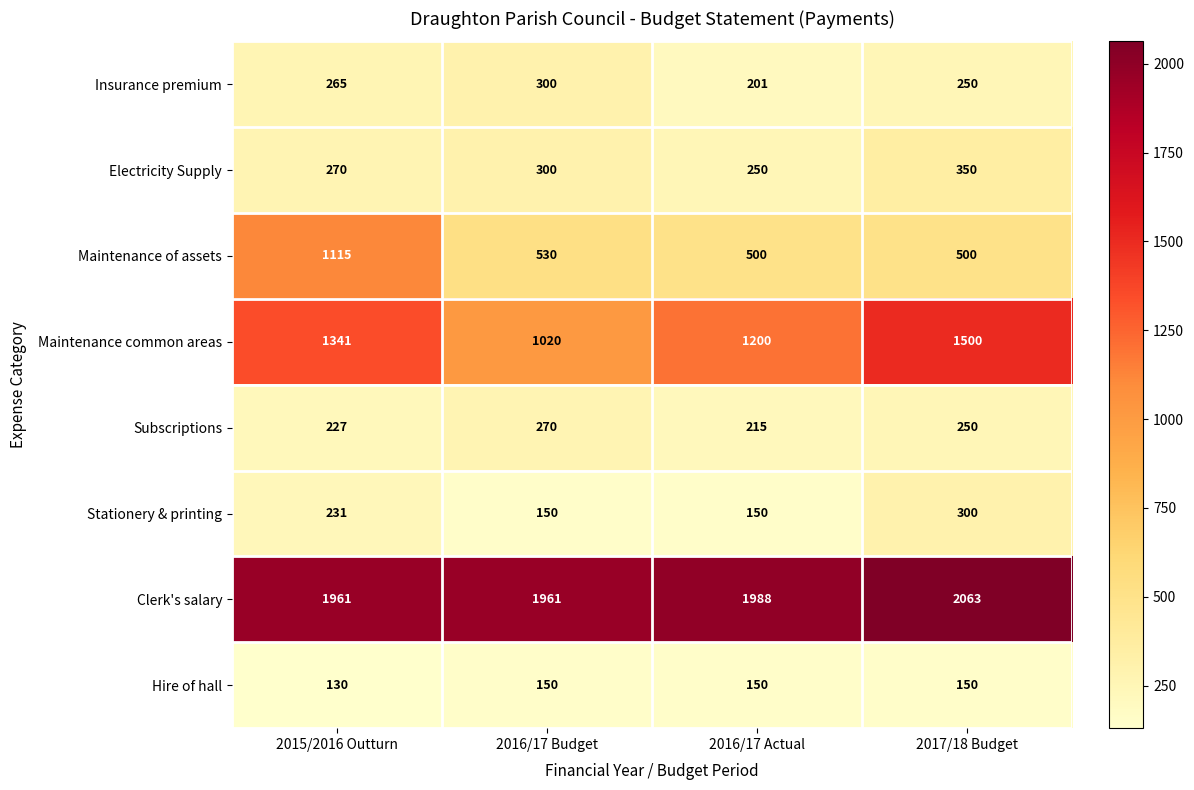

What is the spread (max minus min) of values at 2016/17 Budget?

1811